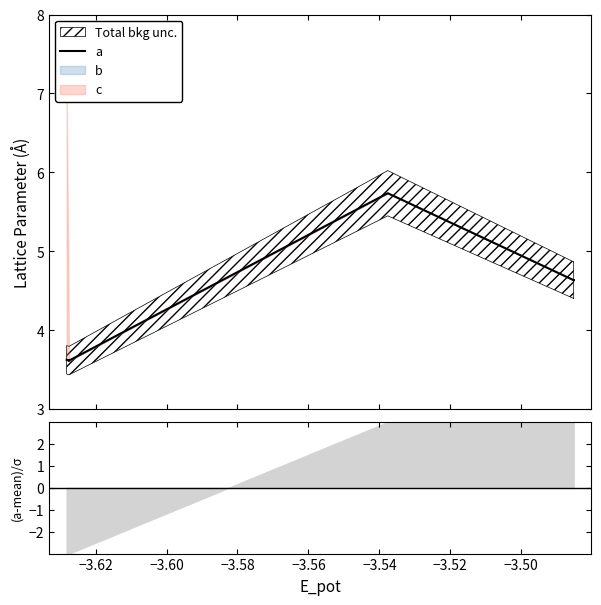

True or false: there are more than 0 points higher than both neighbors.

True